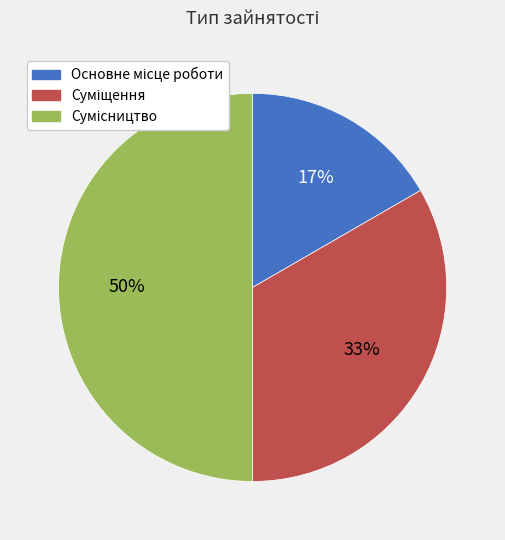

To the nearest percent, what is the difference between the largest and smallest slice percentages?

33%